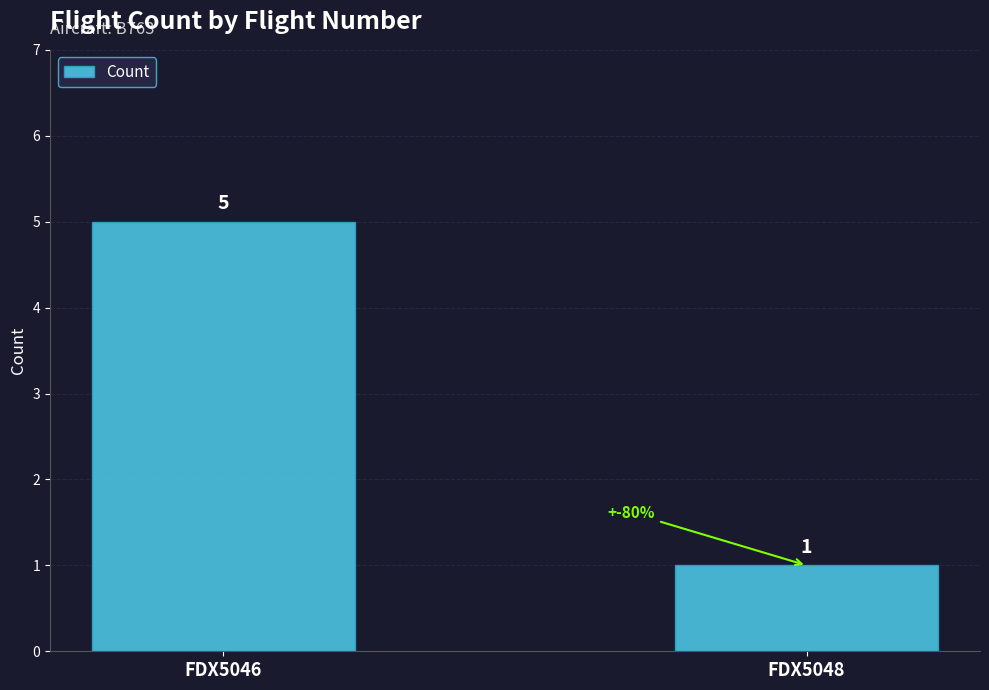

What is the smallest value displayed?

1